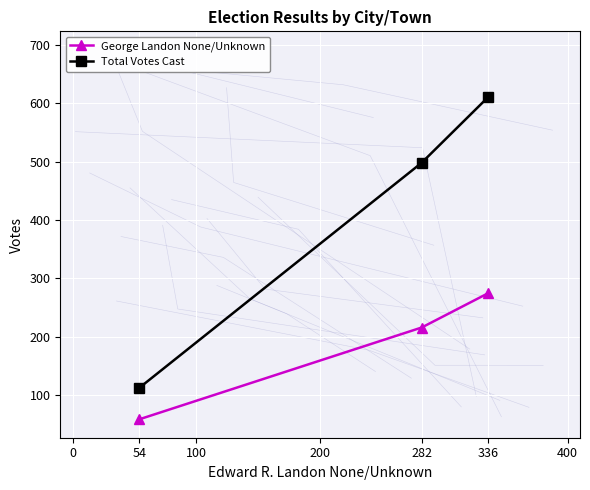

What is the value of the Total Votes Cast point at the 3rd from the left?

611